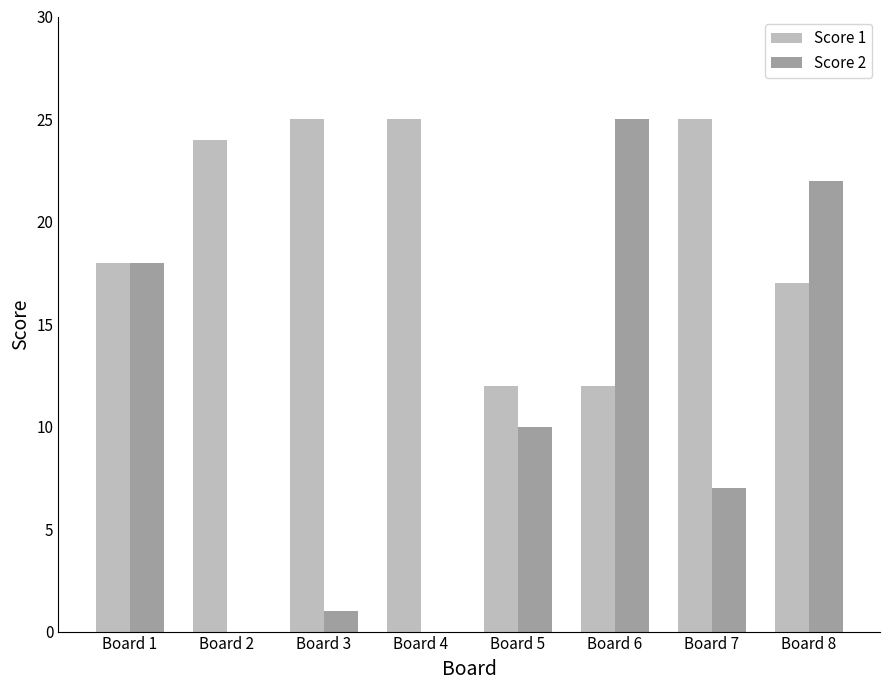

What is the sum of all Score 2 values?

83